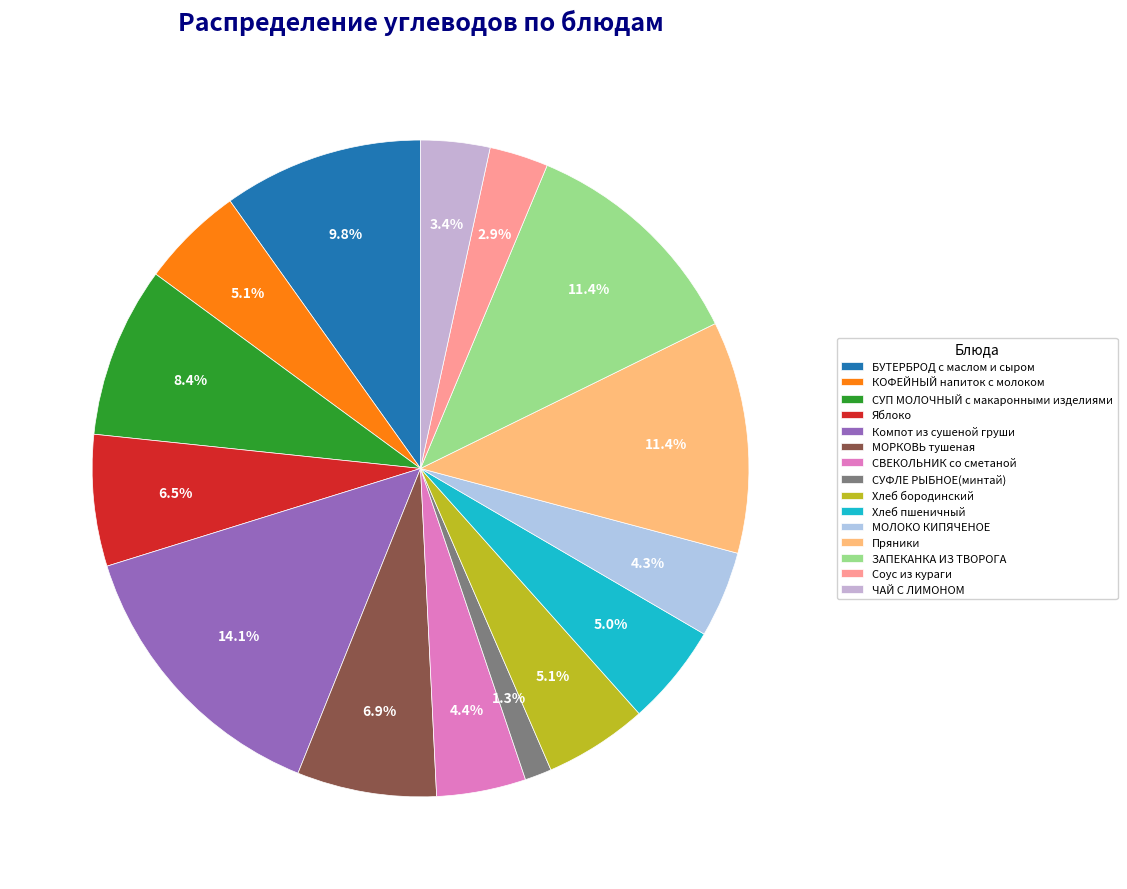

To the nearest percent, what is the combined percentage of СУФЛЕ РЫБНОЕ(минтай) and Яблоко?

8%